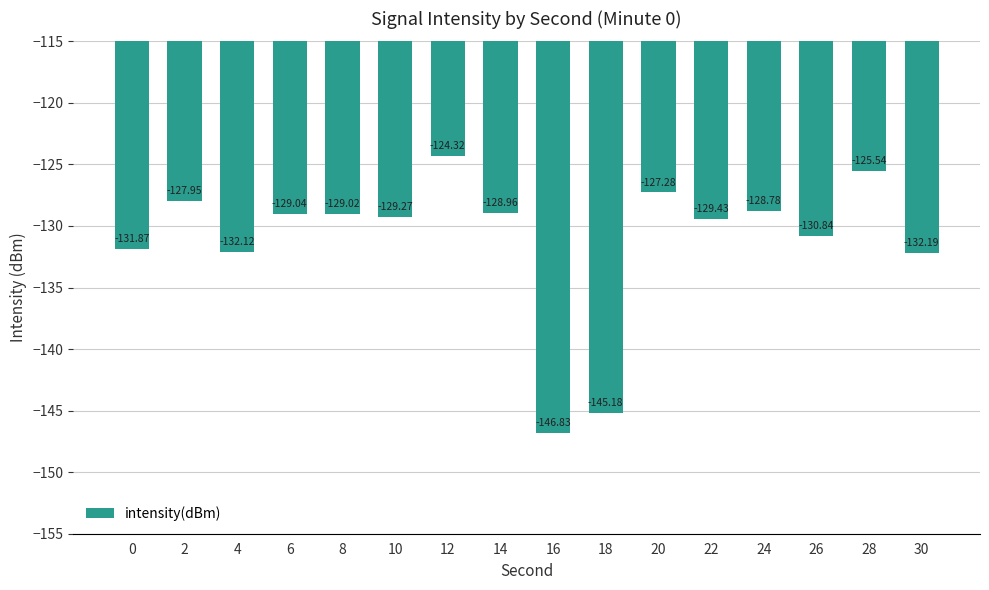

True or false: the data shows -178.7 at 22.

False